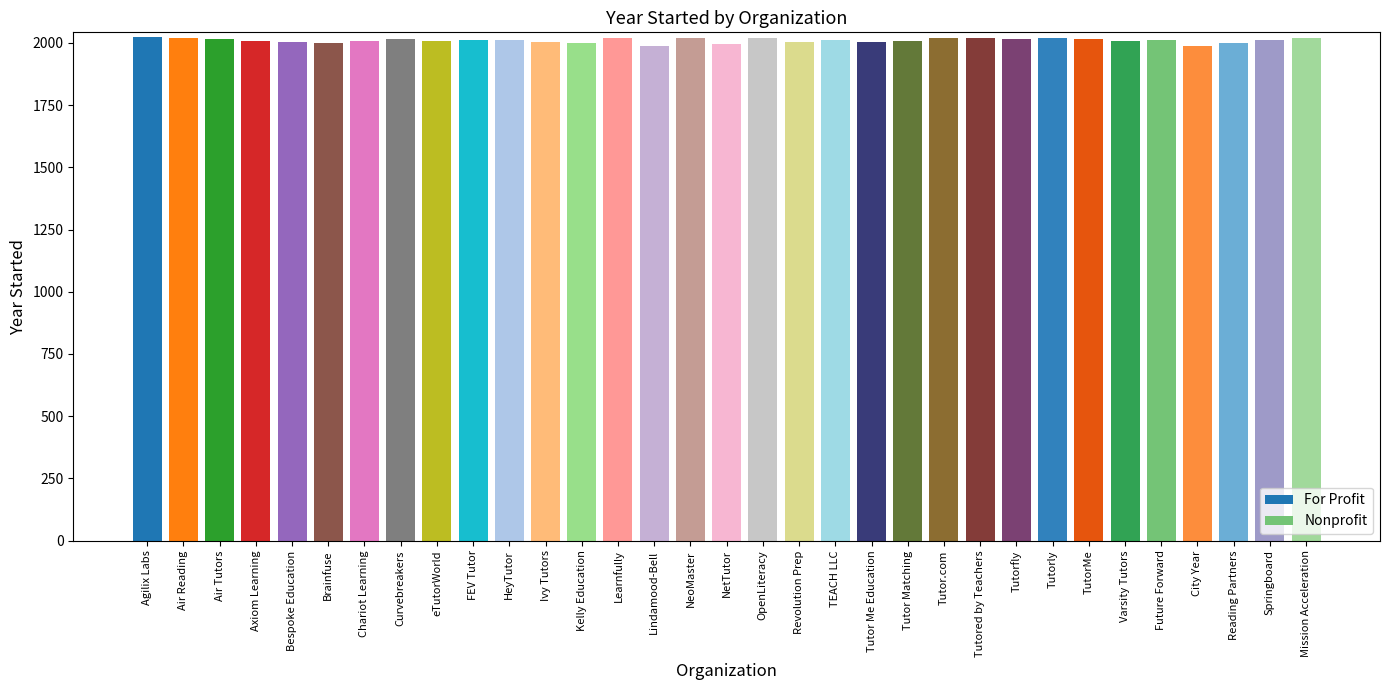

Reading left to right, extract all data points from this chart.

years=2022	1=2021	2=2016	3=2009	4=2004	5=1999	6=2009	7=2014	8=2008	9=2010	10=2013	11=2003	12=2001	13=2020	14=1986	15=2021	16=1996	17=2020	18=2002	19=2011	20=2005	21=2009	22=2020	23=2020	24=2017	25=2020	26=2015	27=2007	28=2011	29=1988	30=1999	31=2012	32=2021